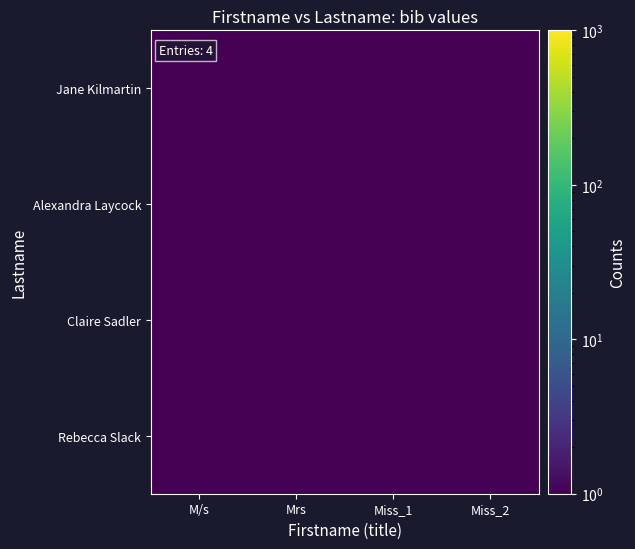

Reading left to right, extract all data points from this chart.

Rebecca Slack: M/s=0.8	Mrs=0.5	Miss_1=0.9	Miss_2=0.7
Claire Sadler: M/s=0.2	Mrs=1.0	Miss_1=0.8	Miss_2=0.8
Alexandra Laycock: M/s=0.2	Mrs=0.5	Miss_1=0.4	Miss_2=0.9
Jane Kilmartin: M/s=0.7	Mrs=0.8	Miss_1=0.5	Miss_2=0.3